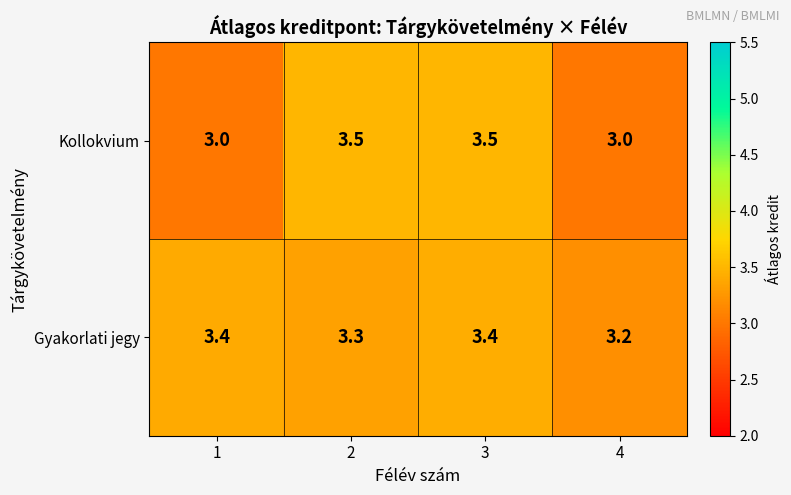

True or false: Gyakorlati jegy has a value of 3.4 at 1.

True